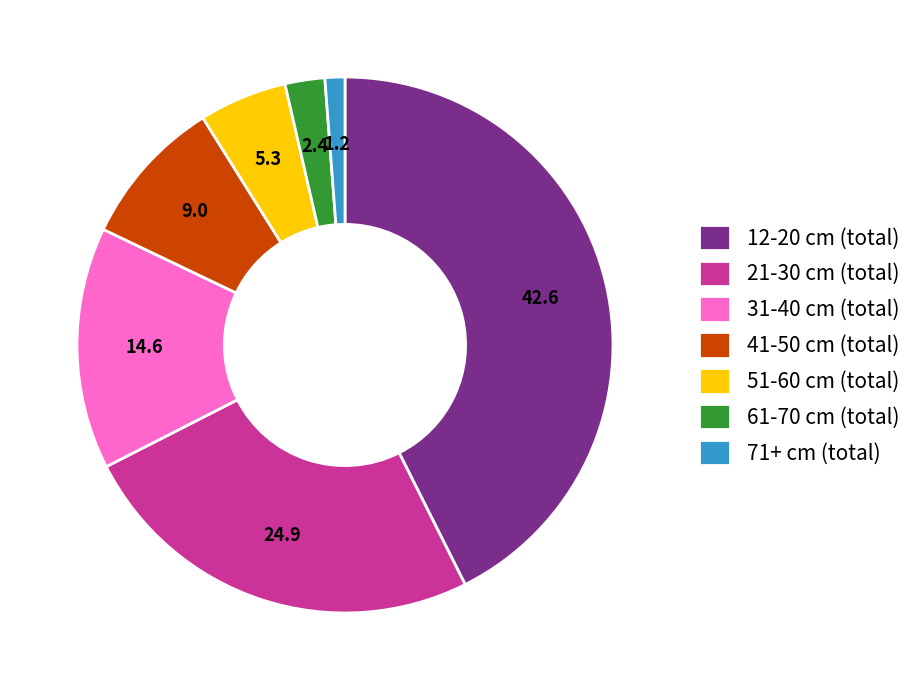

Rank the categories by value from lowest to highest.

71+ cm (total), 61-70 cm (total), 51-60 cm (total), 41-50 cm (total), 31-40 cm (total), 21-30 cm (total), 12-20 cm (total)